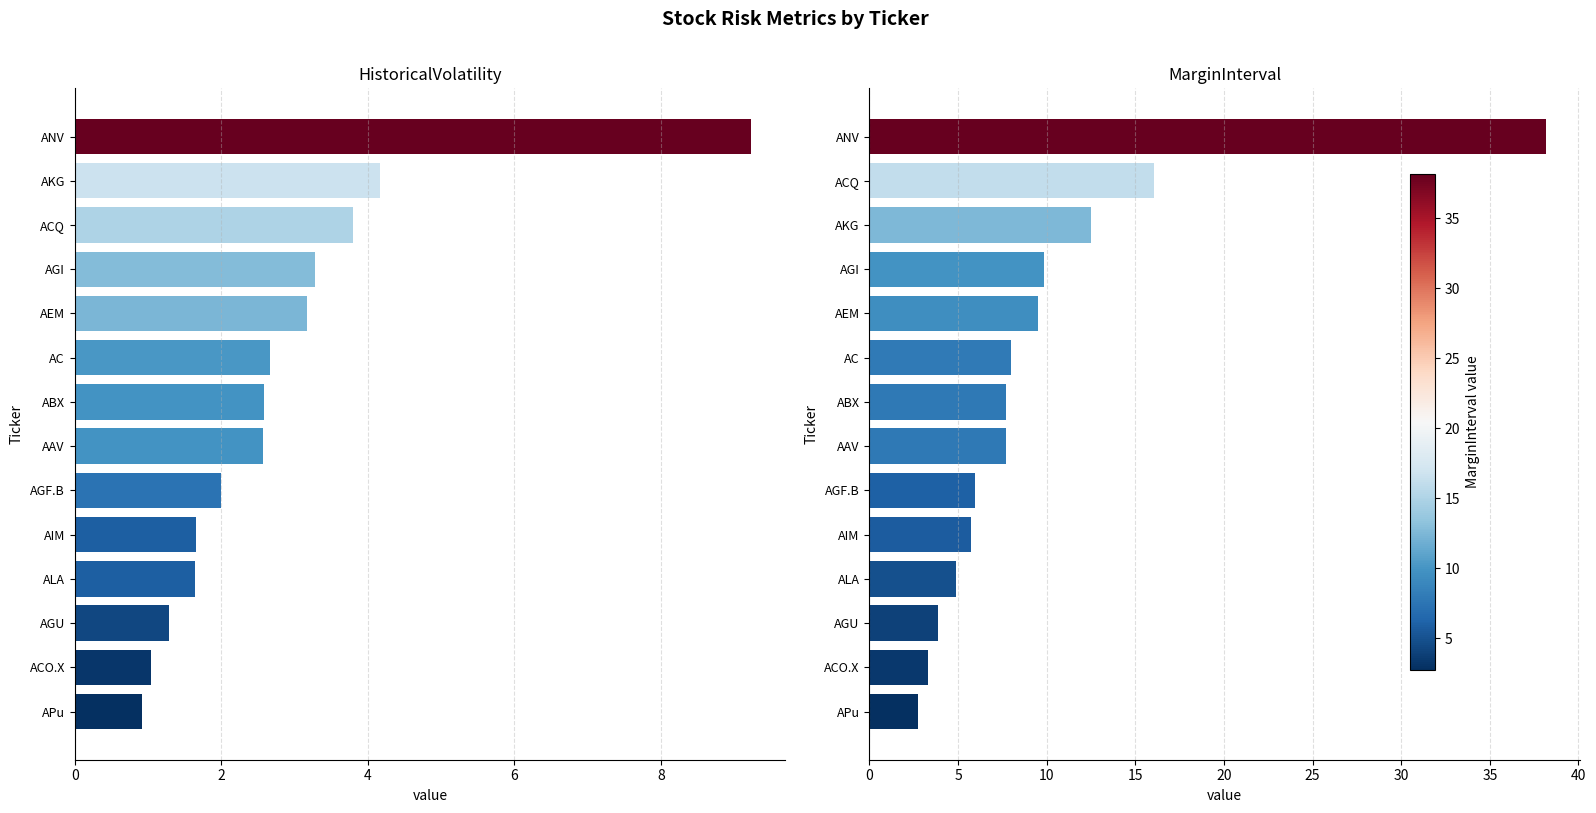

Are the bars grouped side by side (vs. stacked)?

Yes